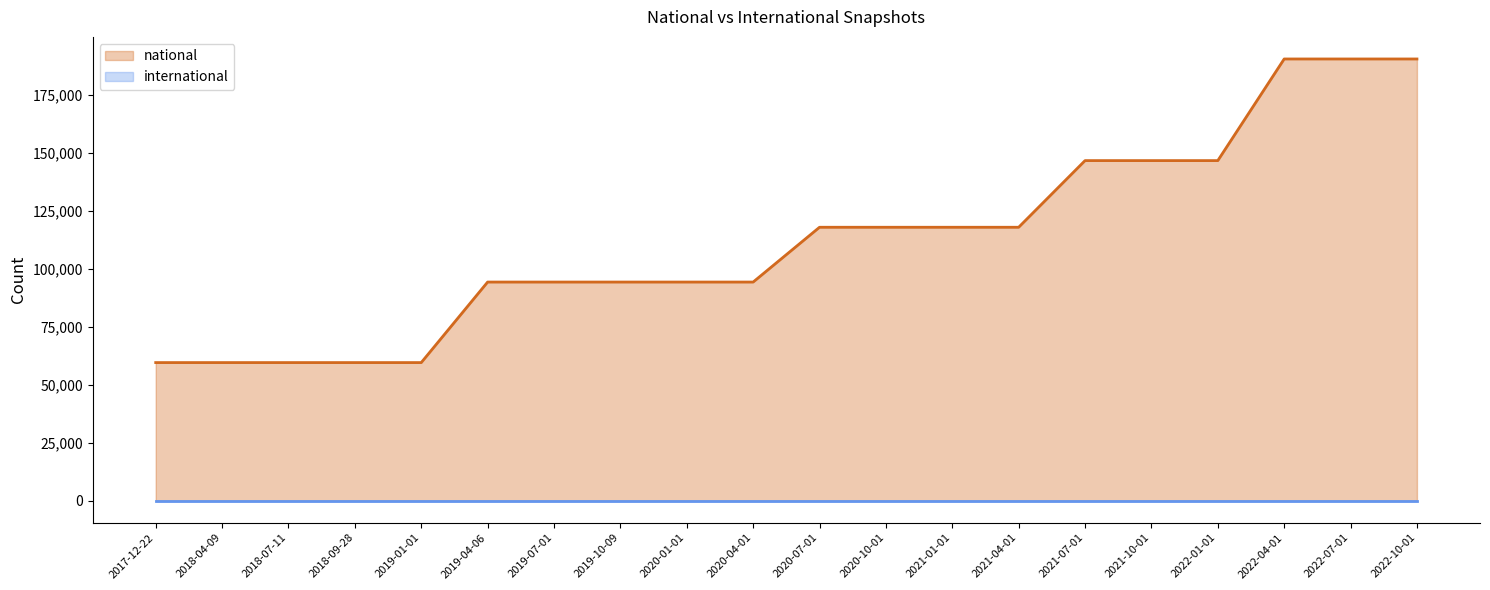

Which has a higher value, 2018-04-09 or 2017-12-22?

2018-04-09